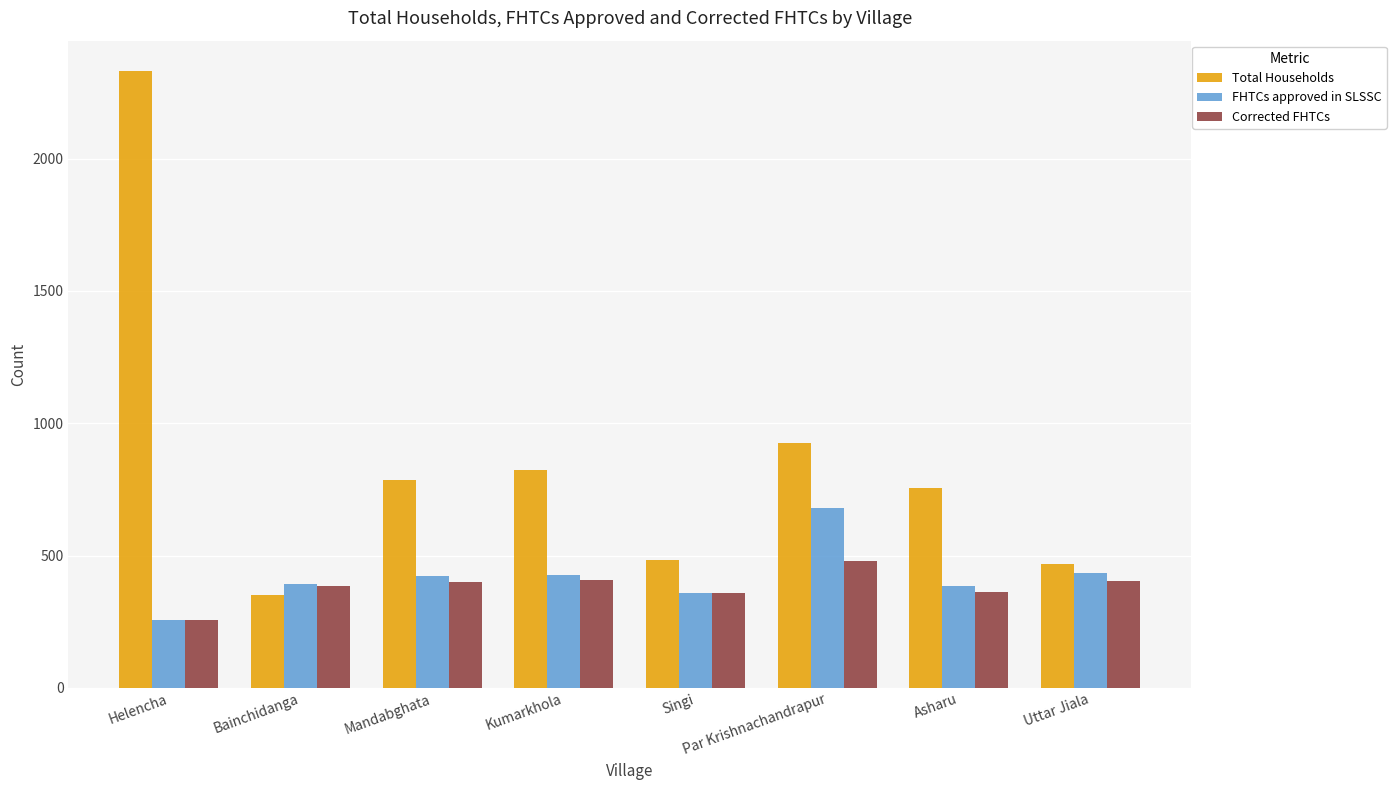

How many categories are shown in the chart?

8